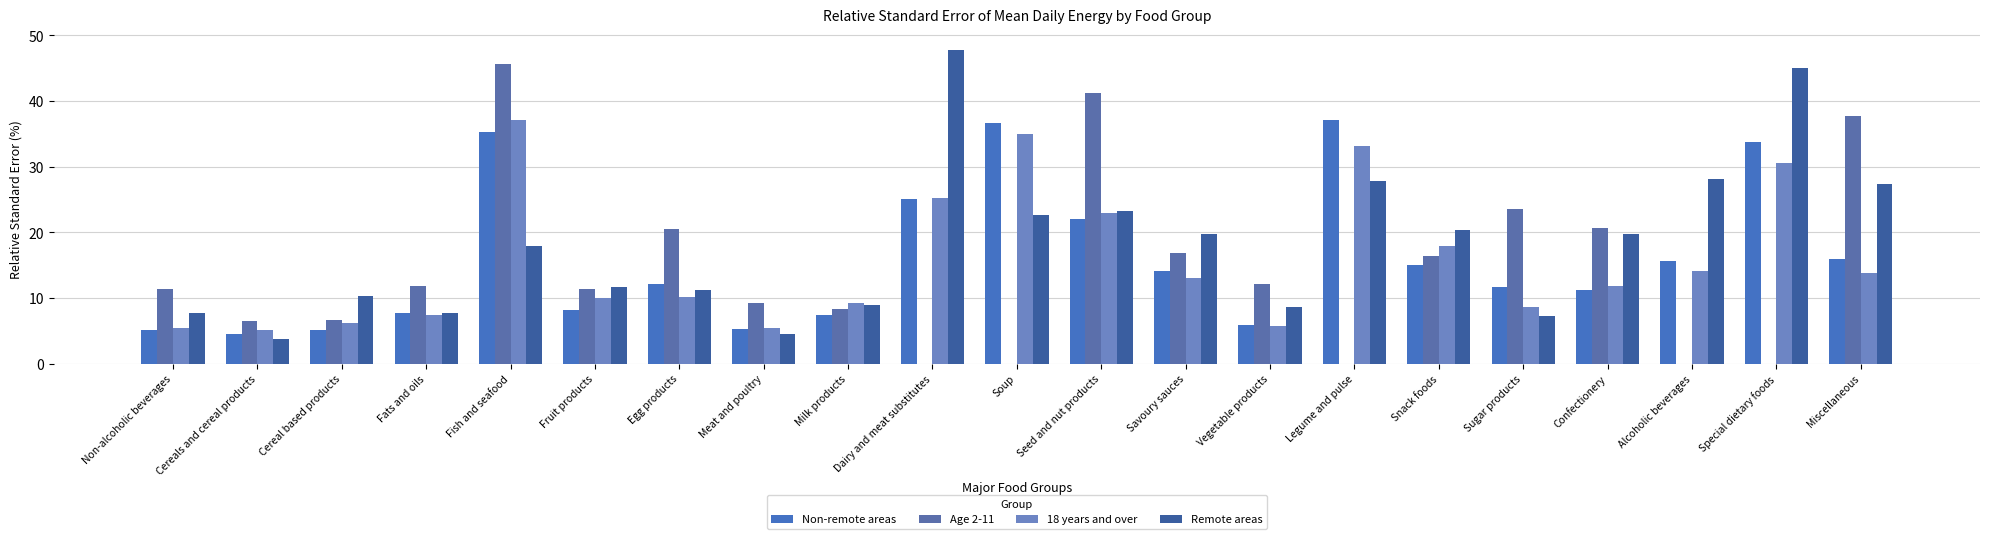

Is the value of Age 2-11 at Sugar products greater than the value of 18 years and over at Savoury sauces?

Yes